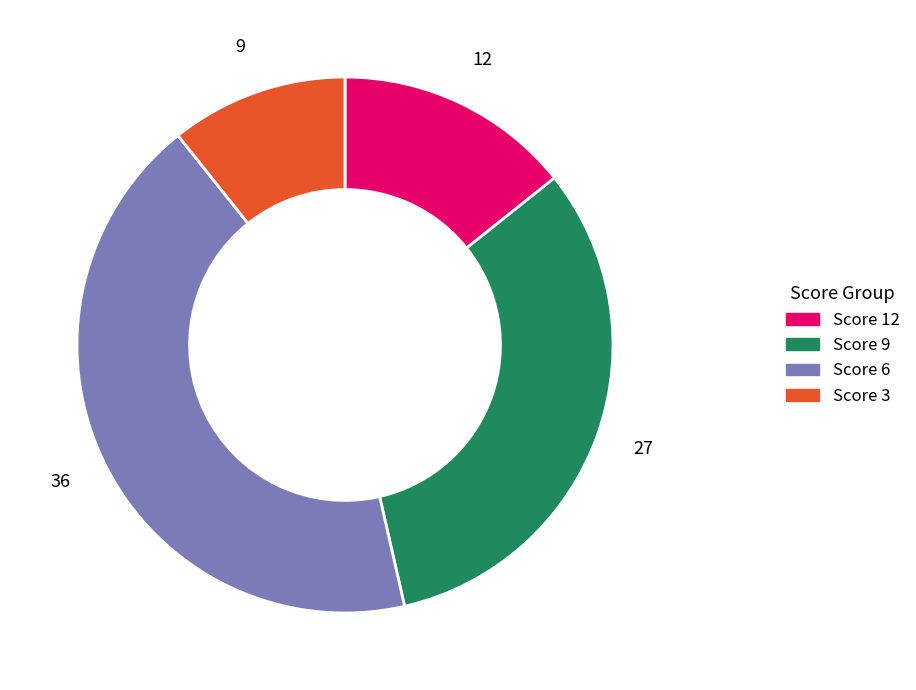

Is there any slice that represents more than half of the pie?

No